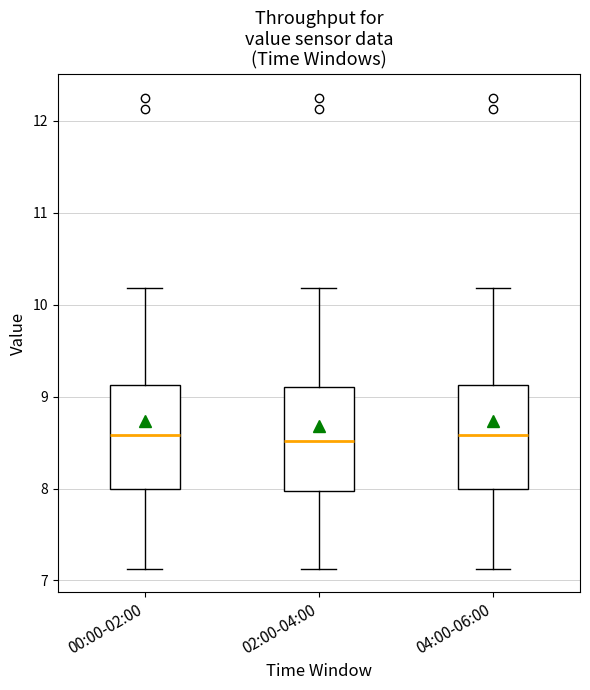

Reading left to right, transcribe this box plot: for each box, give where its median line is, the range the box spans, and where its two whiskers end, as read against the y-axis. The values are not printed on the chart, so give them approximately, as read against the axis.

00:00-02:00: median 8.6, box 8.0 to 9.1, whiskers 7.1 to 10.2
02:00-04:00: median 8.5, box 8.0 to 9.1, whiskers 7.1 to 10.2
04:00-06:00: median 8.6, box 8.0 to 9.1, whiskers 7.1 to 10.2